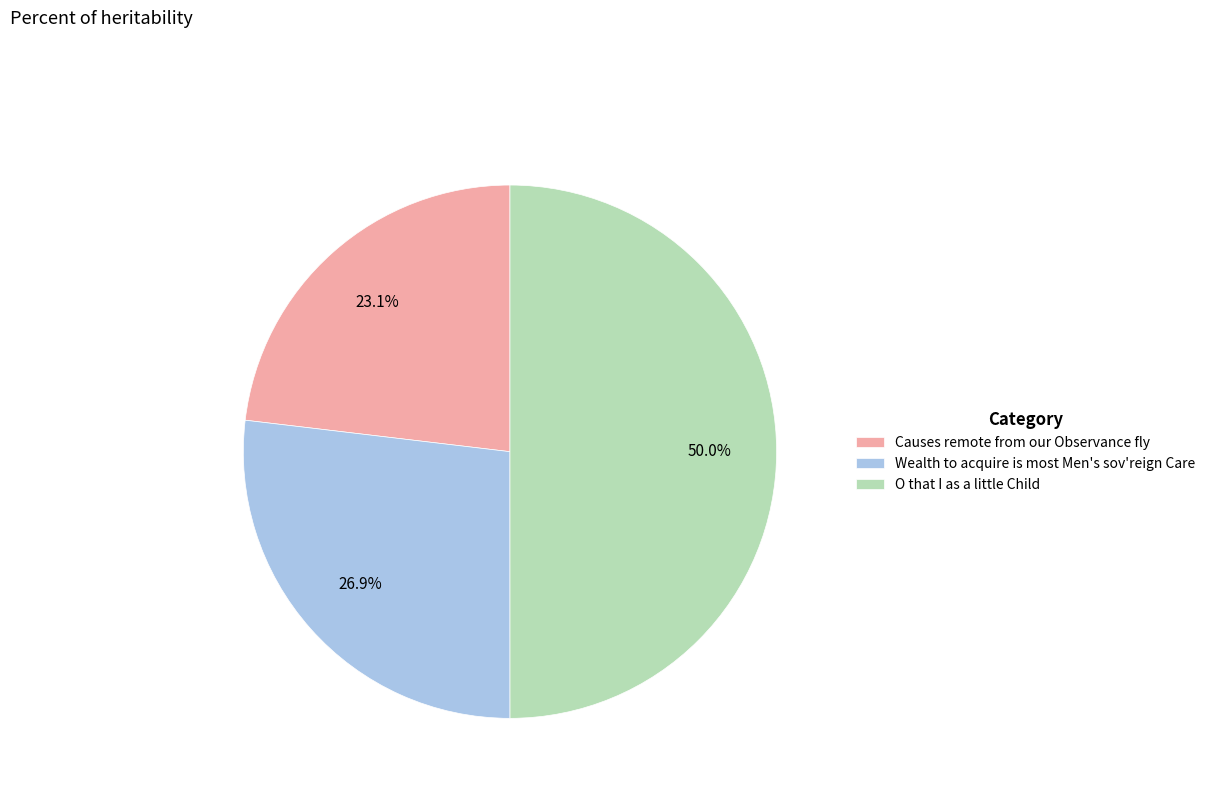

What is the total percentage of O that I as a little Child and Wealth to acquire is most Men's sov'reign Care?

76.9%